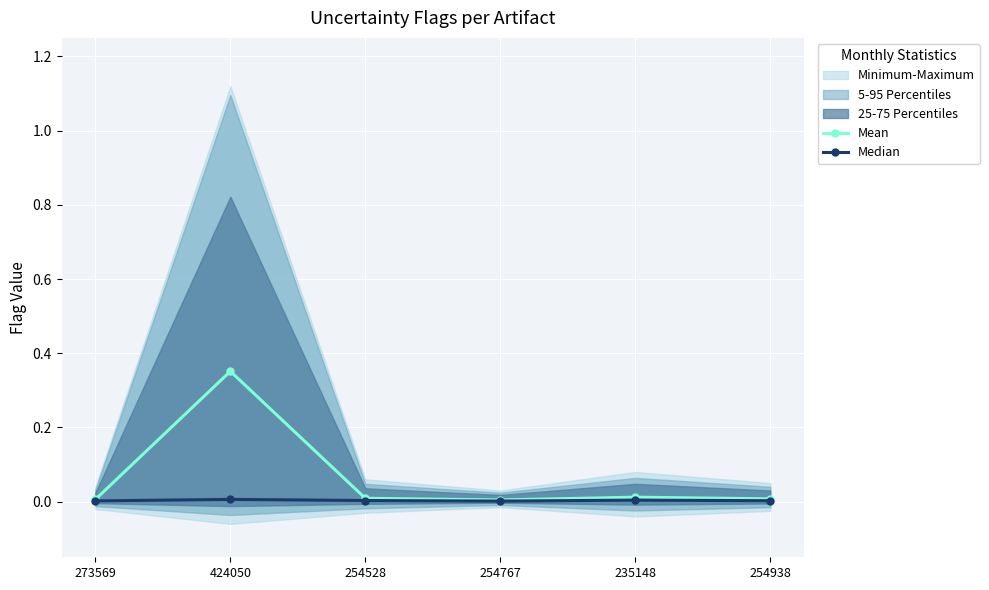

Where is Mean nearest to the value 0?

254767